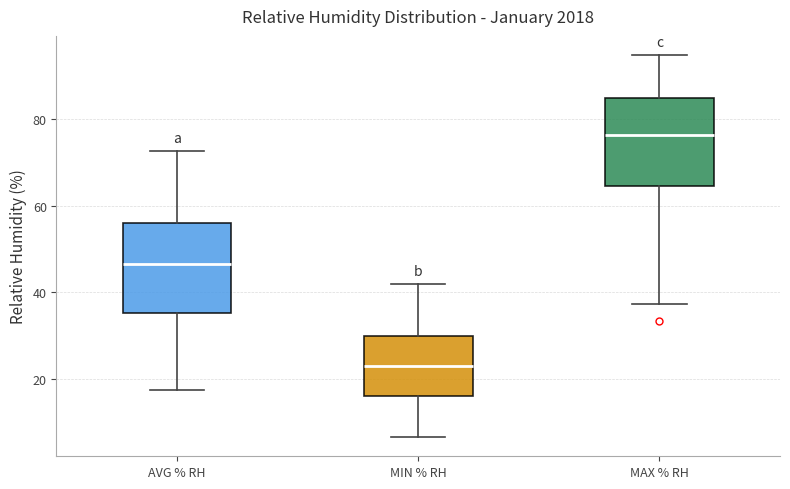

Reading left to right, read every box against the y-axis: the position of its median line, the range the box covers, and the ends of its whiskers. The values are not printed on the chart, so give them approximately, as read against the axis.

AVG % RH: median 46, box 36 to 56, whiskers 18 to 72
MIN % RH: median 24, box 16 to 30, whiskers 6 to 42
MAX % RH: median 76, box 64 to 84, whiskers 38 to 94